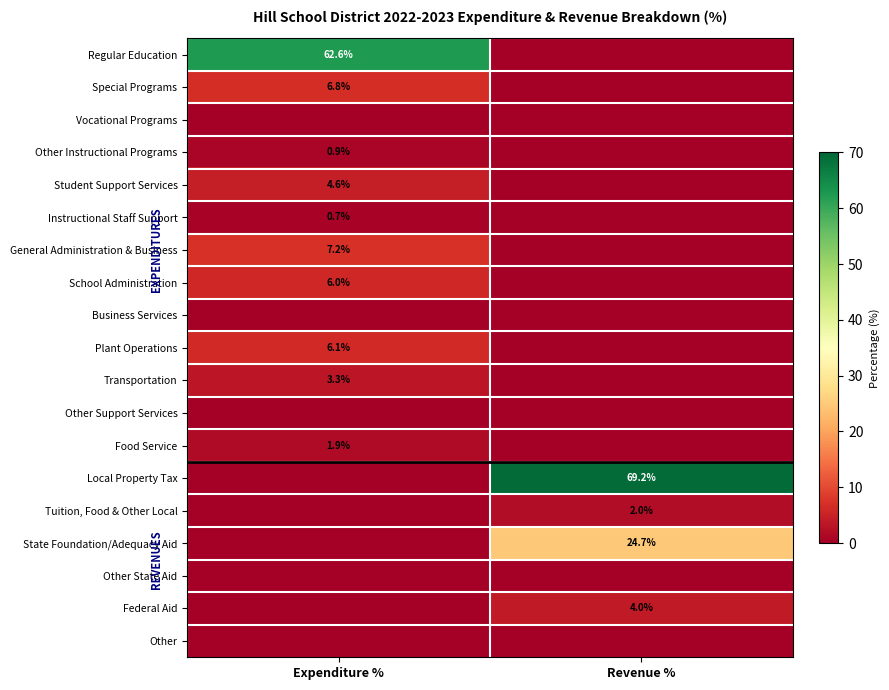

True or false: School Administration has a value of 6.0 at Expenditure %.

True